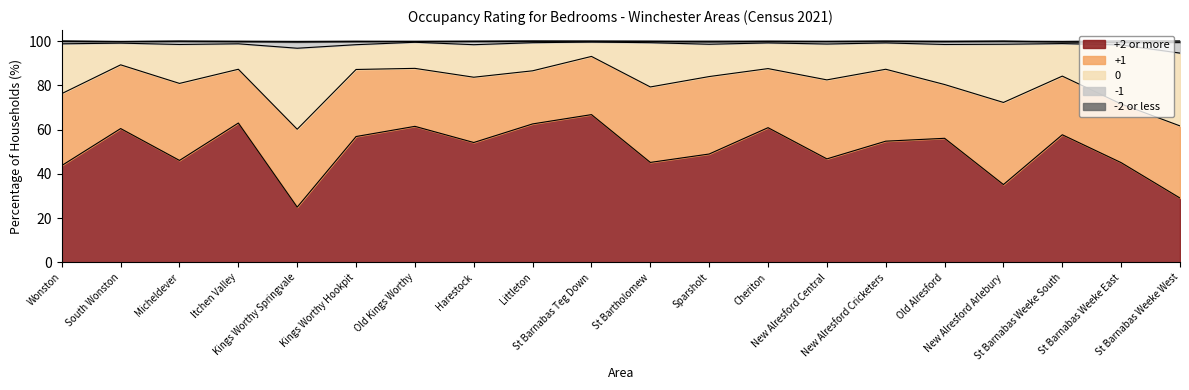

The +2 or more series shows 29.1 at St Barnabas Weeke West. True or false?

True